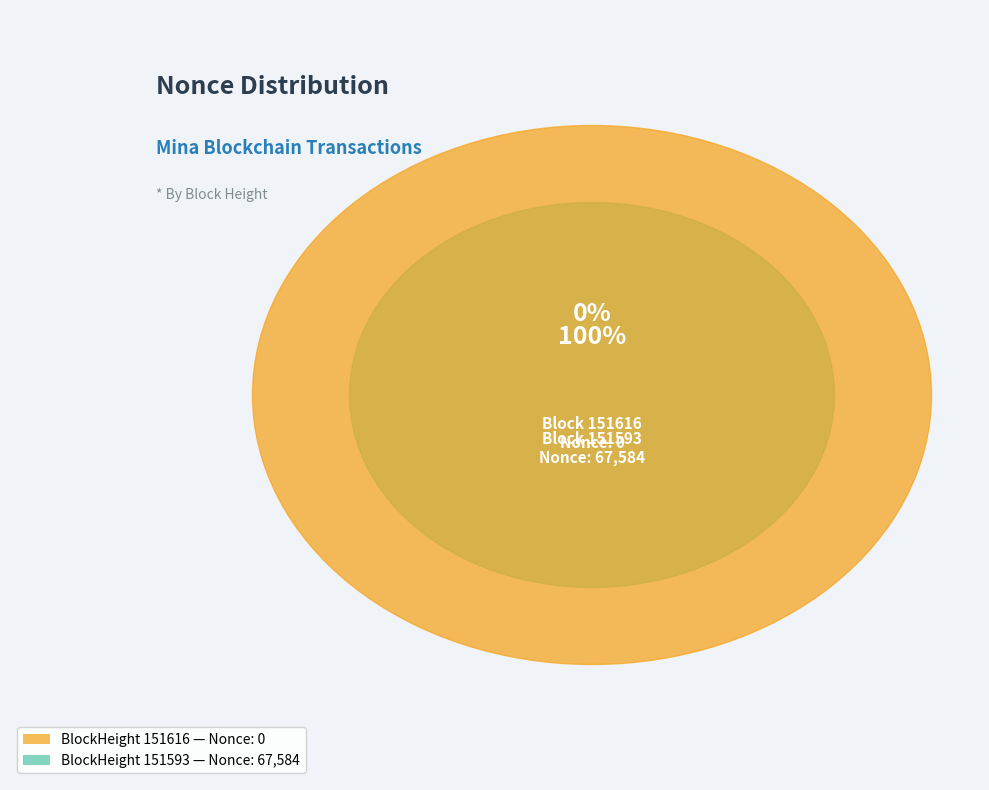

What is the majority slice?

151593